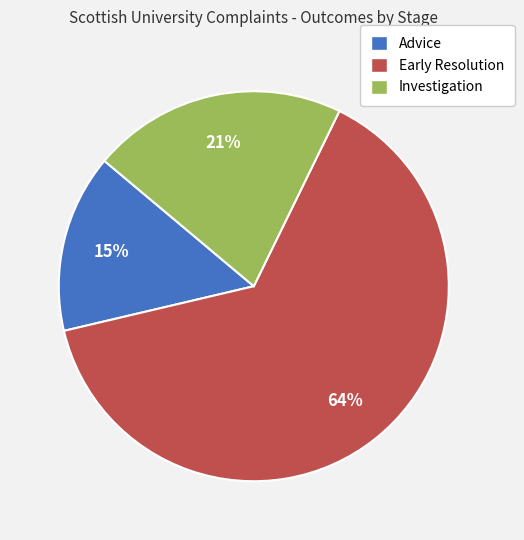

How many slices are in this pie chart?

3